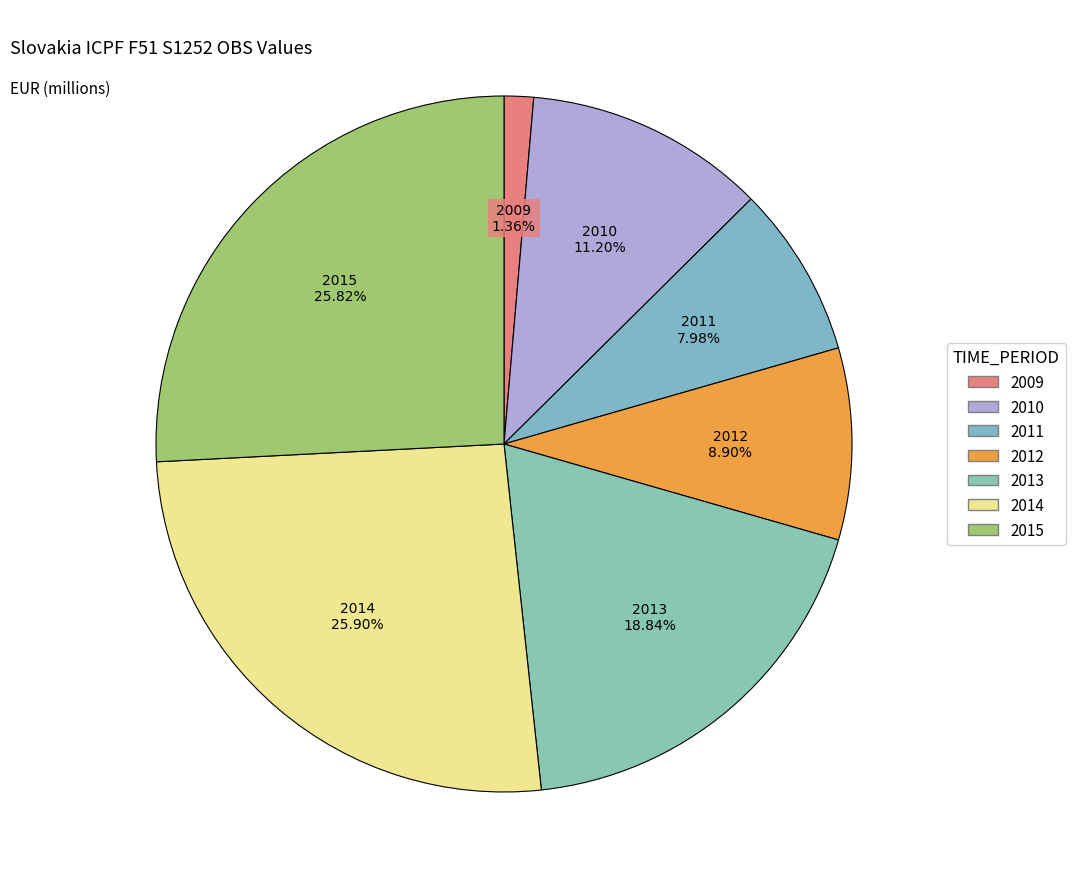

To the nearest percent, what is the difference between the 2014 and 2009 slice percentages?

25%